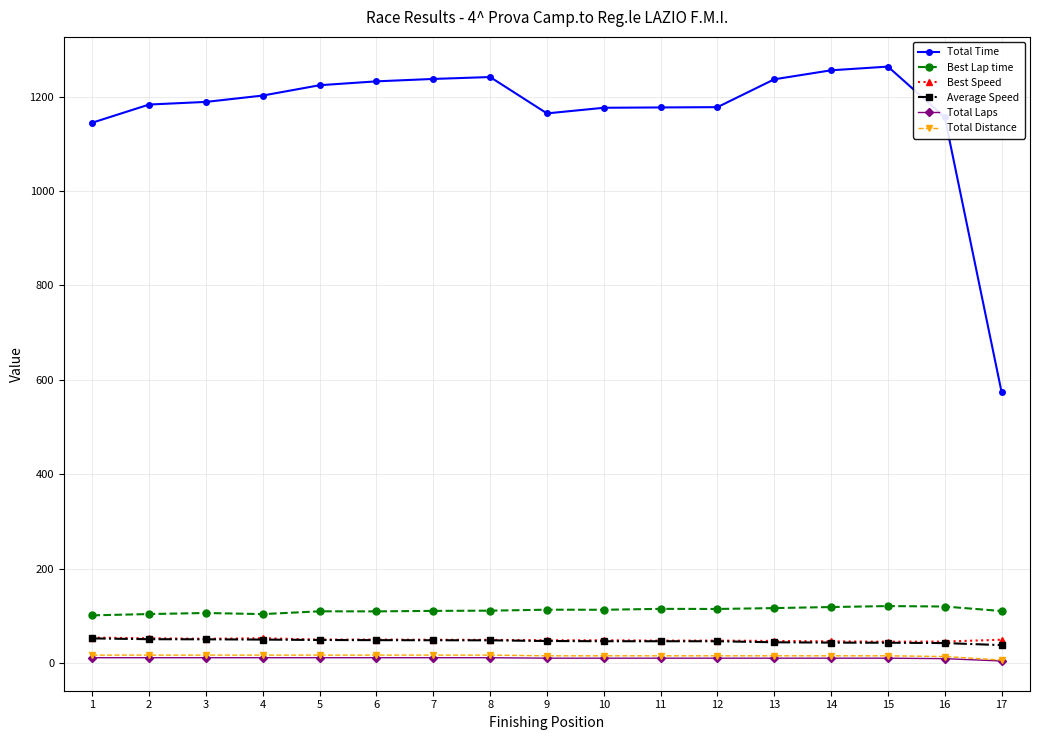

At which label does Best Speed first exceed 48?

1